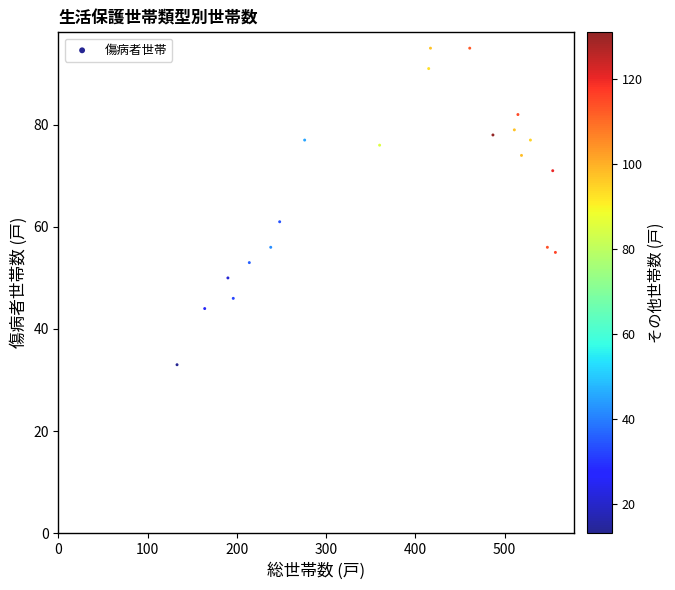

What Y value in the scatter plot is closest to 64?

61